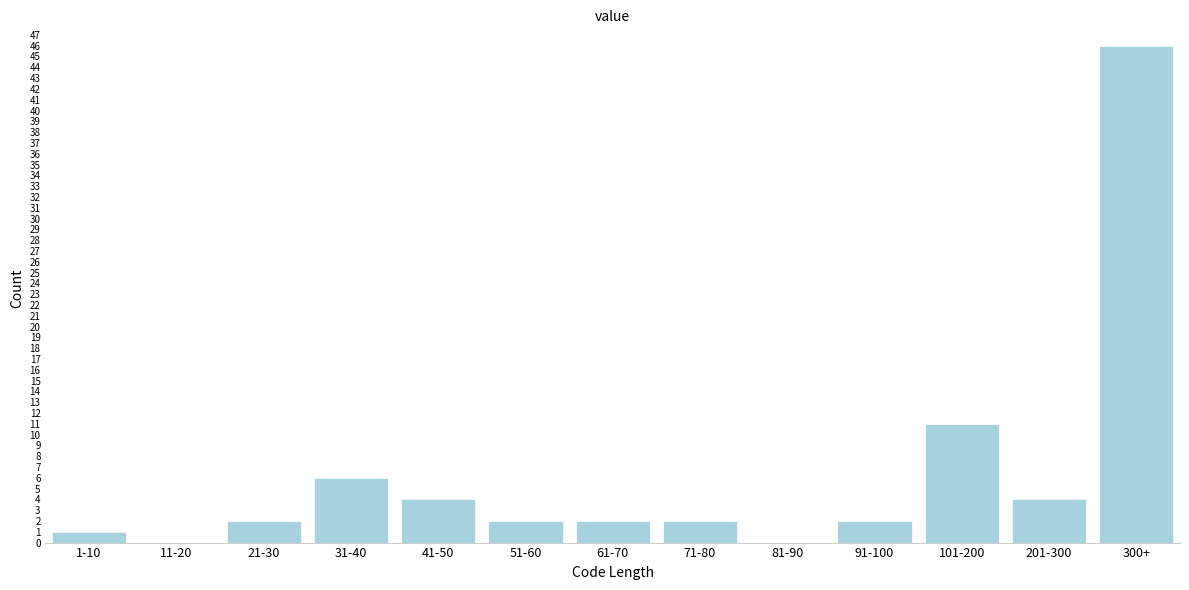

Reading left to right, what are all the values shown in this chart?

1-10=1	11-20=0	21-30=2	31-40=6	41-50=4	51-60=2	61-70=2	71-80=2	81-90=0	91-100=2	101-200=11	201-300=4	300+=46